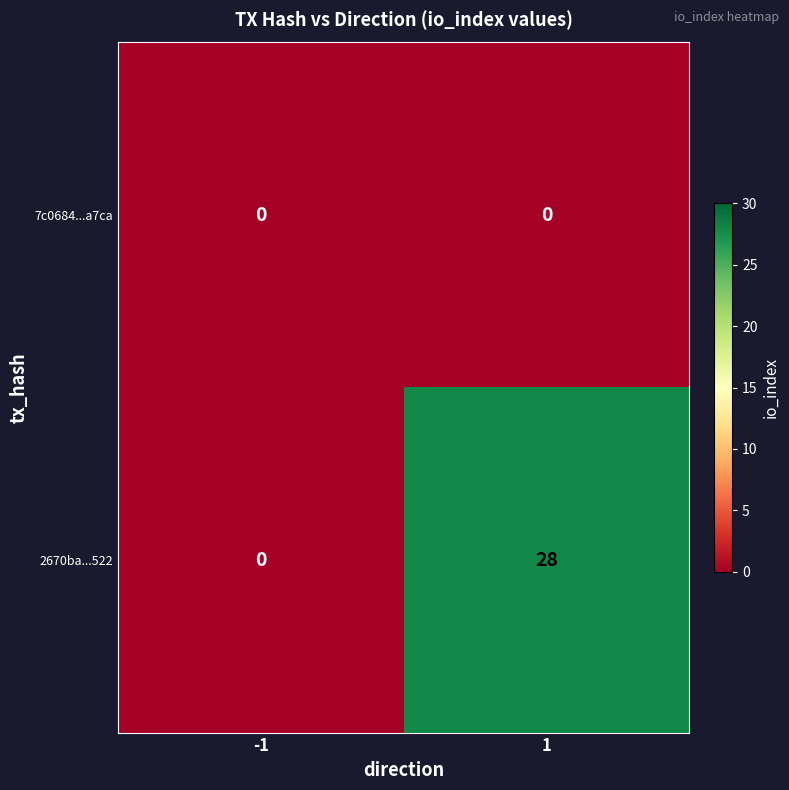

At which category is the sum across all series the highest?

1